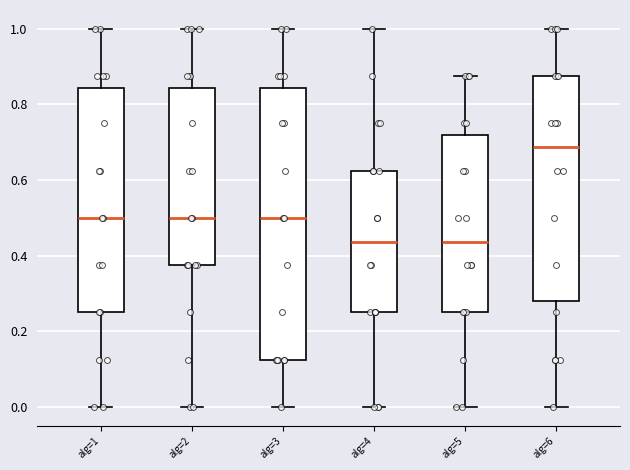

Where is the lower edge of the box for alg=6 on the y-axis? The values are not printed on the chart, so give them approximately, as read against the axis.

0.28